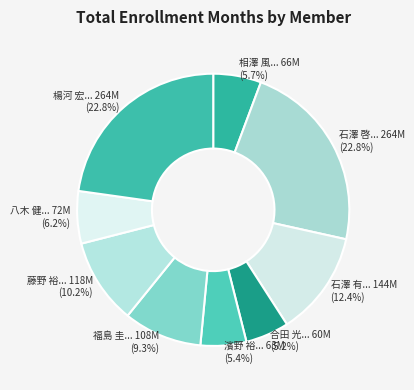

To the nearest percent, what is the average slice percentage?

11%